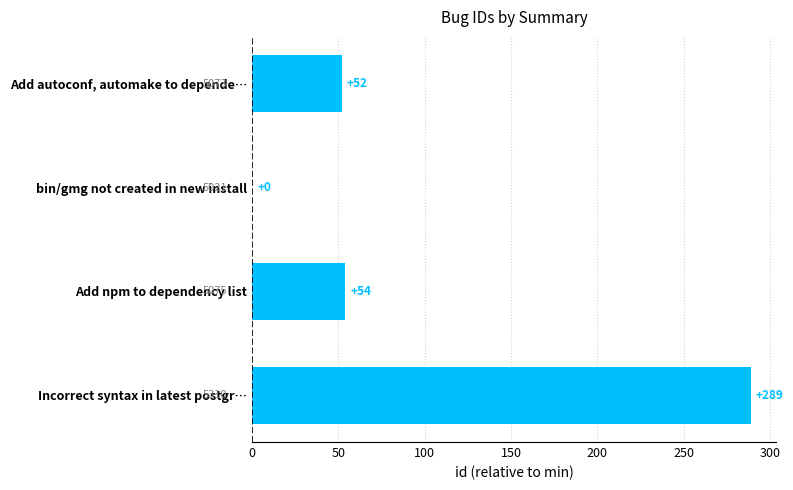

The value at bin/gmg not created in new install is -170. True or false?

False